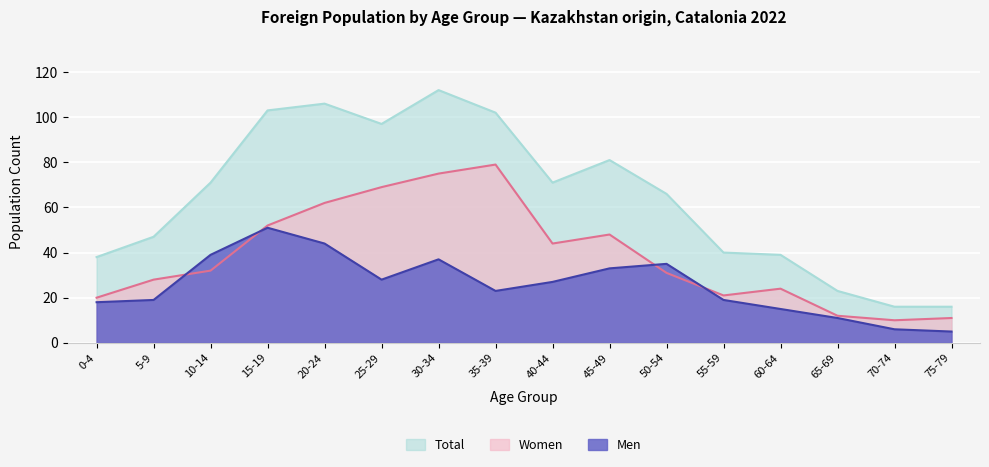

Is the value of Men at 75-79 greater than the value of Total at 60-64?

No